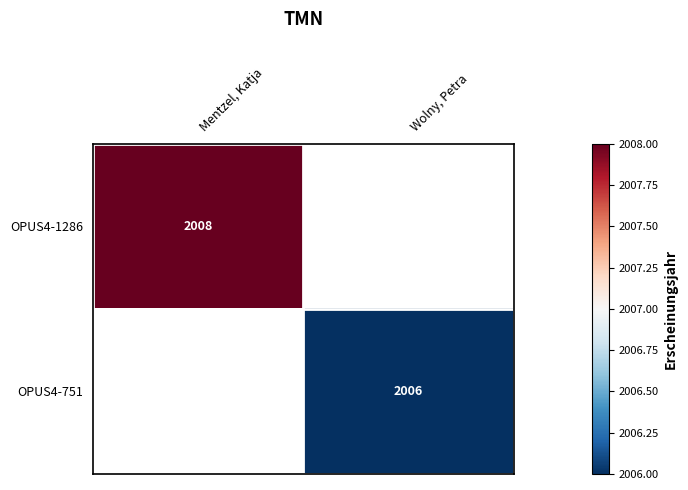

Is the value of OPUS4-751 at Wolny, Petra greater than the value of OPUS4-1286 at Mentzel, Katja?

No